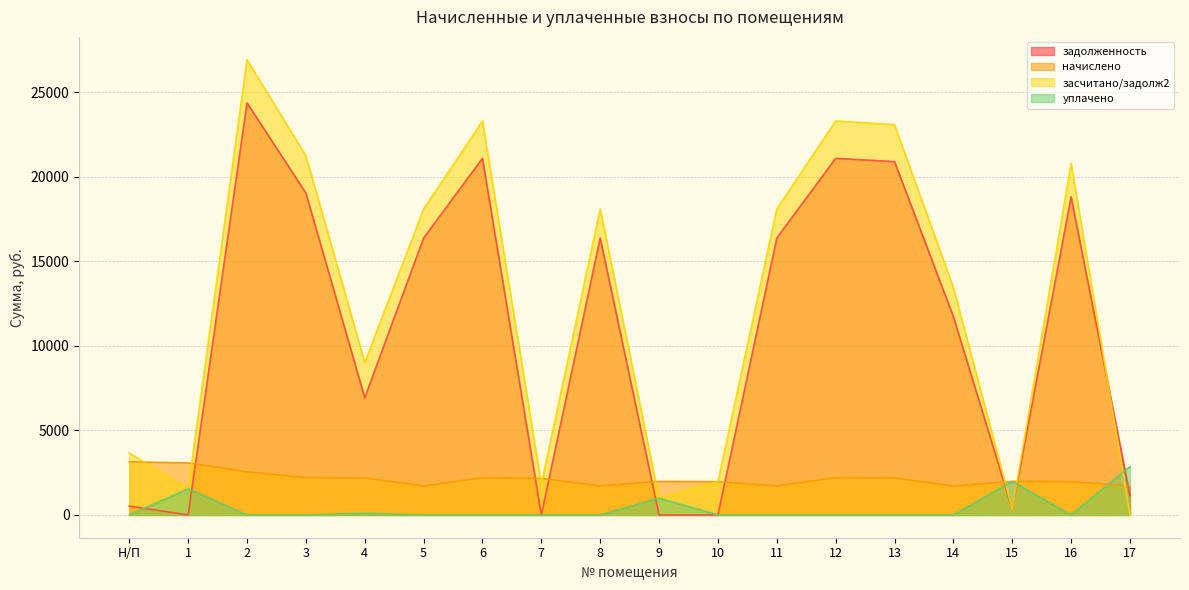

At which category does засчитано/задолж2 reach its first local valley?

1